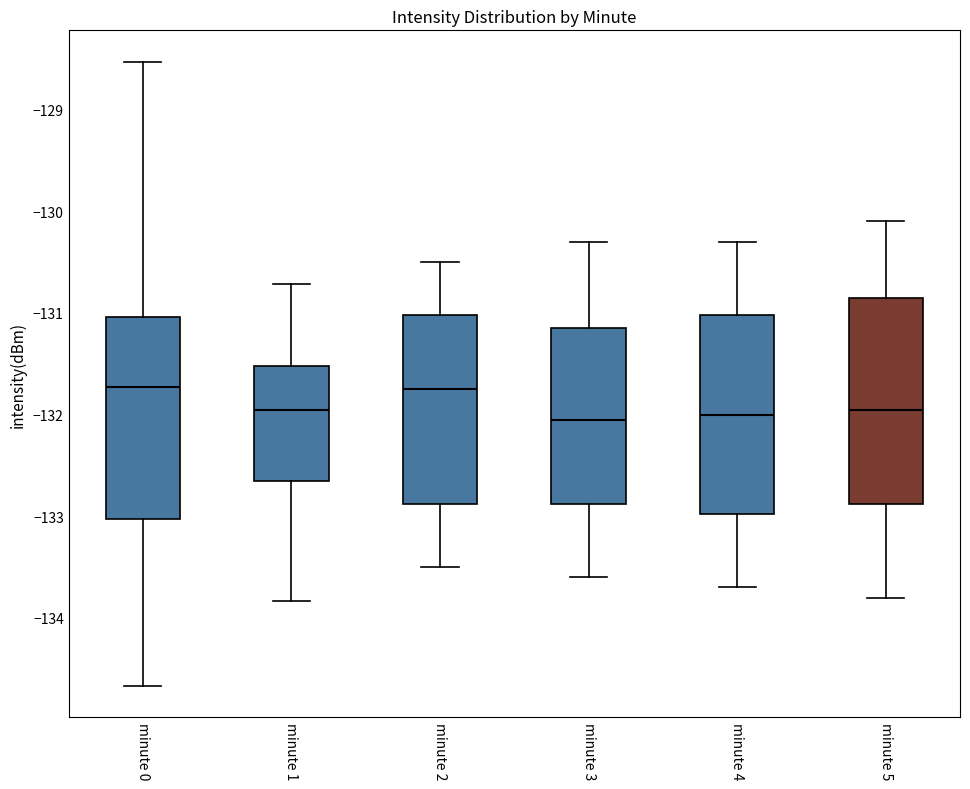

Reading left to right, read every box against the y-axis: the position of its median line, the range the box covers, and the ends of its whiskers. The values are not printed on the chart, so give them approximately, as read against the axis.

minute 0: median -131.7, box -133.0 to -131.0, whiskers -134.7 to -128.5
minute 1: median -131.9, box -132.6 to -131.5, whiskers -133.8 to -130.7
minute 2: median -131.7, box -132.9 to -131.0, whiskers -133.5 to -130.5
minute 3: median -132.0, box -132.9 to -131.1, whiskers -133.6 to -130.3
minute 4: median -132.0, box -133.0 to -131.0, whiskers -133.7 to -130.3
minute 5: median -131.9, box -132.9 to -130.8, whiskers -133.8 to -130.1